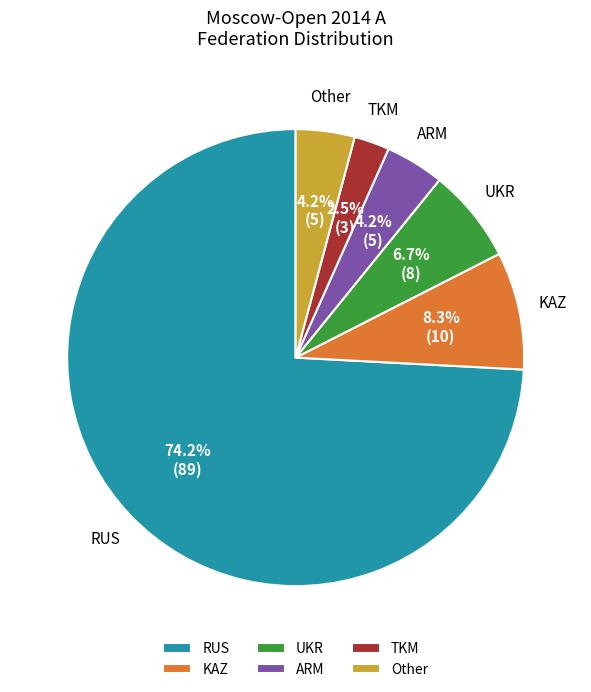

Which slice is the smallest?

TKM